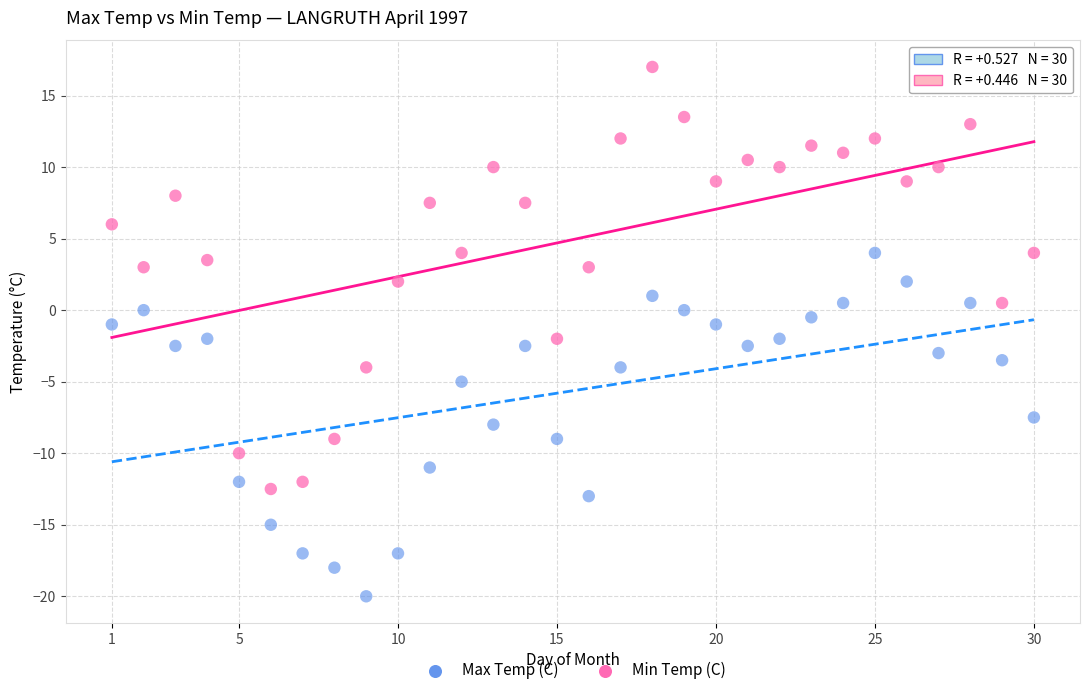

Across all data points, what is the range of X values (max minus min)?

29.0